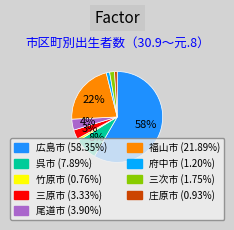

To the nearest percent, what is the difference between the 福山市 and 広島市 slice percentages?

36%